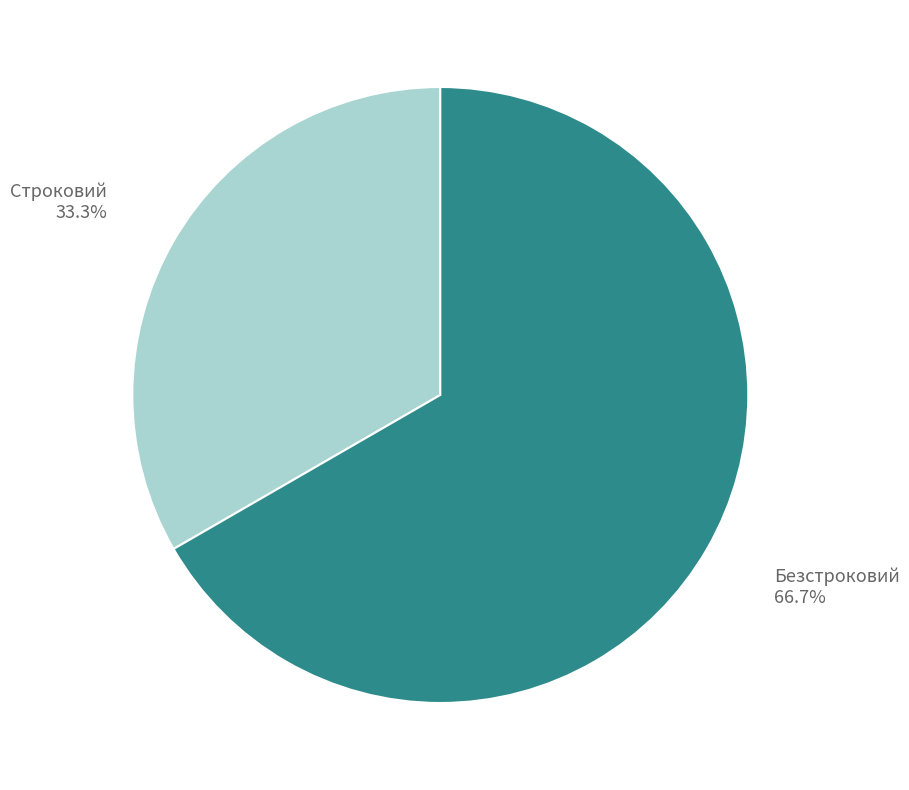

To the nearest percent, what is the average slice percentage?

50%